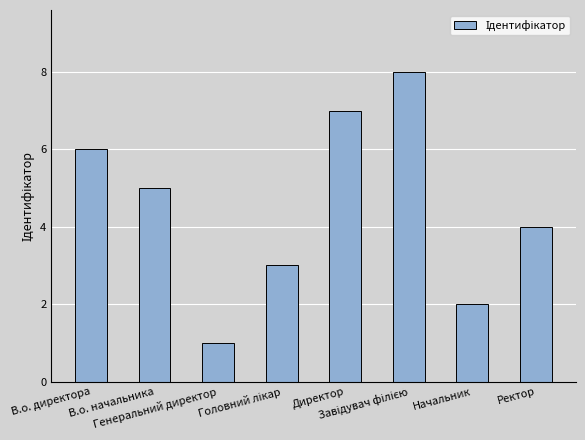

What is the greatest value displayed?

8